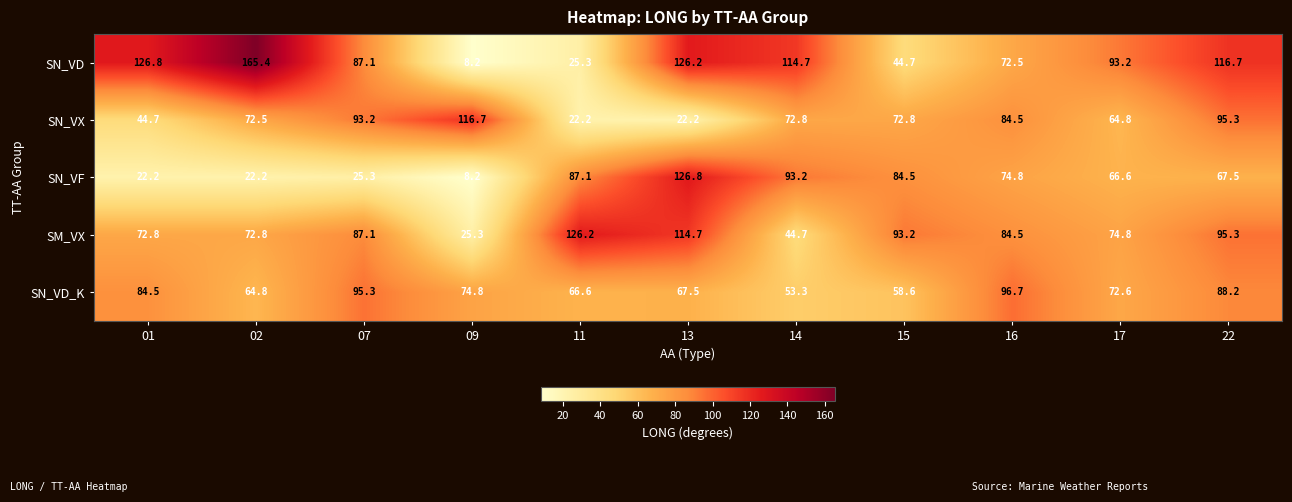

The SN_VD series shows 114.7 at 14. True or false?

True